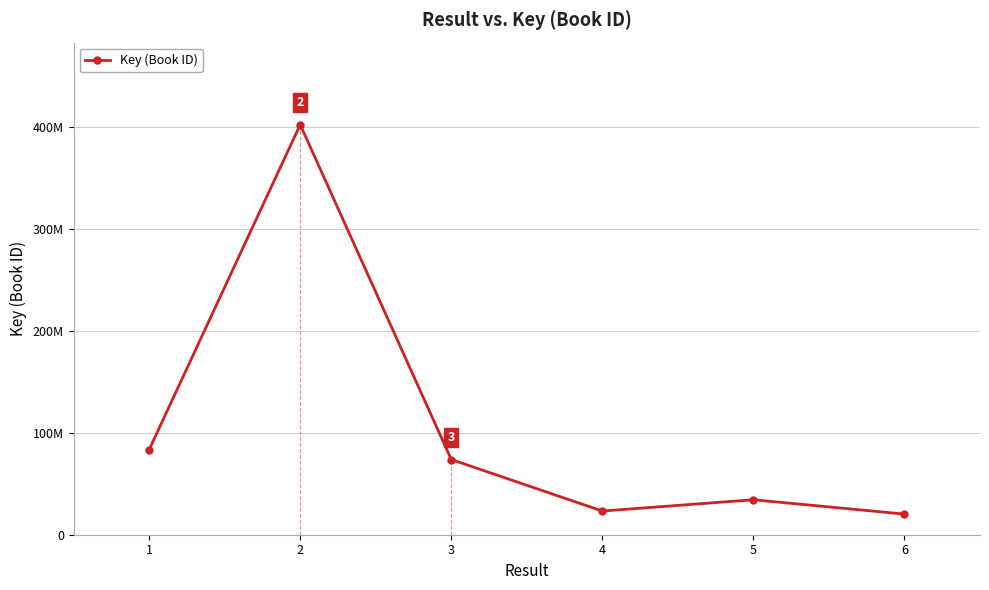

What is the sum of all values?

637737187